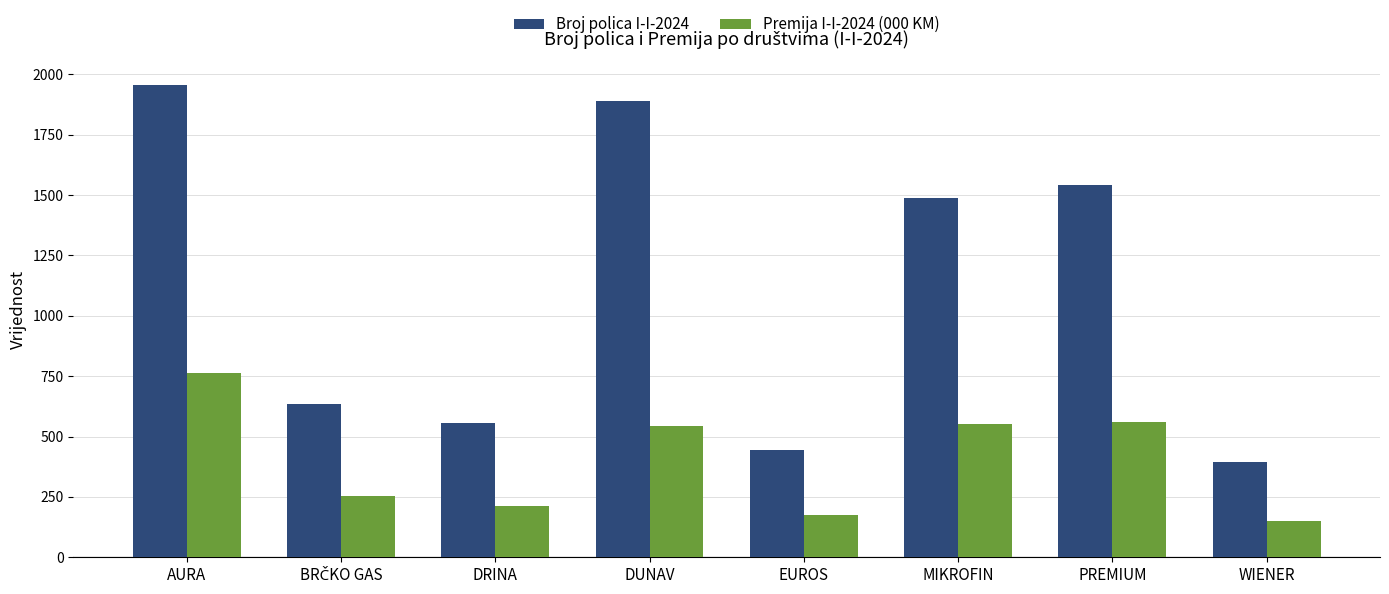

What is the average value of the Premija I-I-2024 (000 KM) series?

401.7